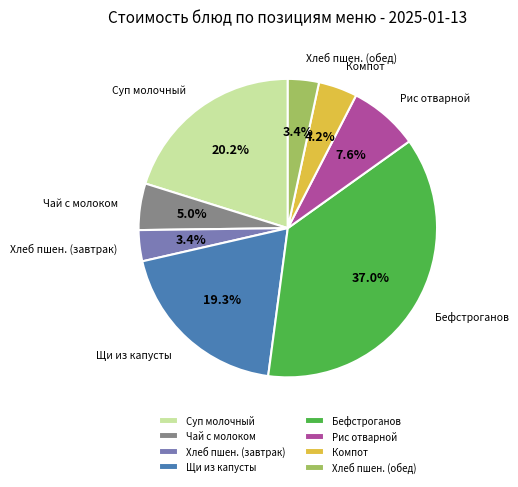

Count the number of slices in the pie.

8